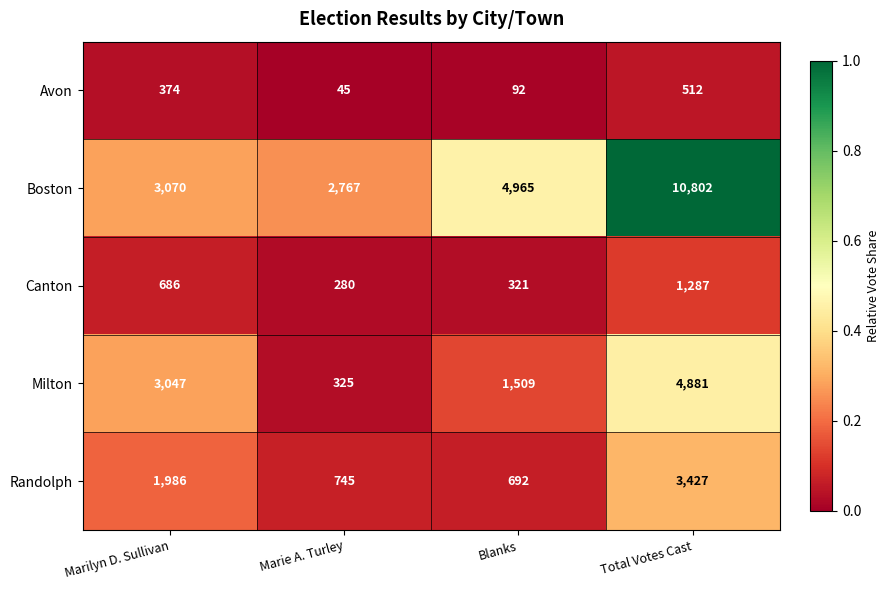

What is the difference between the maximum and minimum values in the Canton series?

1007